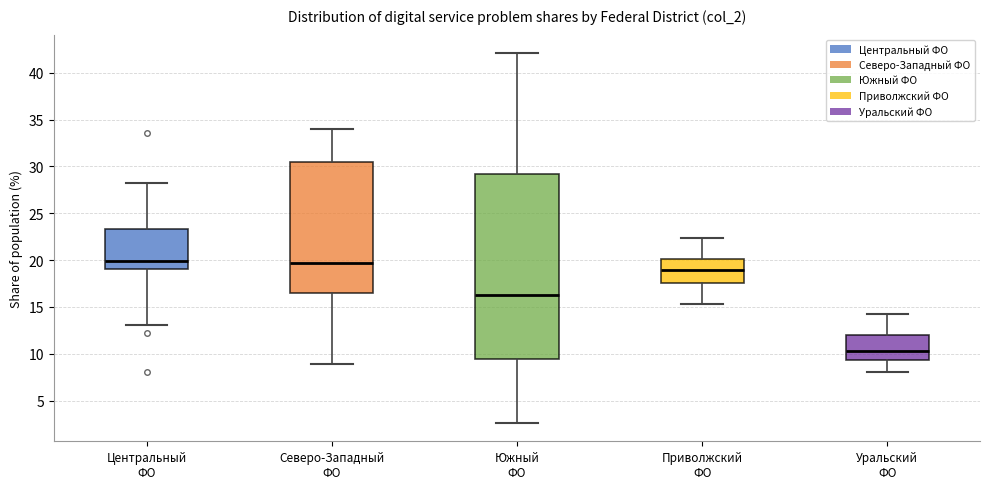

Reading left to right, read every box against the y-axis: the position of its median line, the range the box covers, and the ends of its whiskers. The values are not printed on the chart, so give them approximately, as read against the axis.

Центральный ФО: median 20.0, box 19.0 to 23.5, whiskers 13.0 to 28.5
Северо-Западный ФО: median 19.5, box 16.5 to 30.5, whiskers 9.0 to 34.0
Южный ФО: median 16.5, box 9.5 to 29.0, whiskers 2.5 to 42.0
Приволжский ФО: median 19.0, box 17.5 to 20.0, whiskers 15.5 to 22.5
Уральский ФО: median 10.5, box 9.5 to 12.0, whiskers 8.0 to 14.0